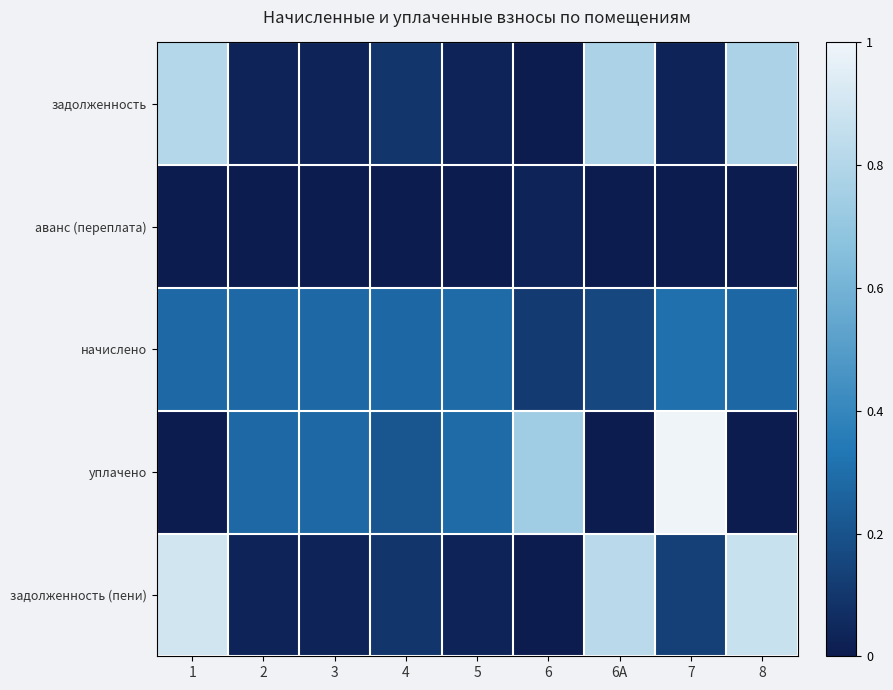

Reading right to left, transcribe all the data shown in this chart.

задолженность: 8=0.8	7=0.0	6А=0.8	6=0.0	5=0.0	4=0.1	3=0.0	2=0.0	1=0.8
аванс (переплата): 8=0.0	7=0.0	6А=0.0	6=0.0	5=0.0	4=0.0	3=0.0	2=0.0	1=0.0
начислено: 8=0.3	7=0.3	6А=0.2	6=0.1	5=0.3	4=0.3	3=0.3	2=0.3	1=0.3
уплачено: 8=0.0	7=1.0	6А=0.0	6=0.7	5=0.3	4=0.2	3=0.3	2=0.3	1=0.0
задолженность (пени): 8=0.9	7=0.1	6А=0.8	6=0.0	5=0.0	4=0.1	3=0.0	2=0.0	1=0.9